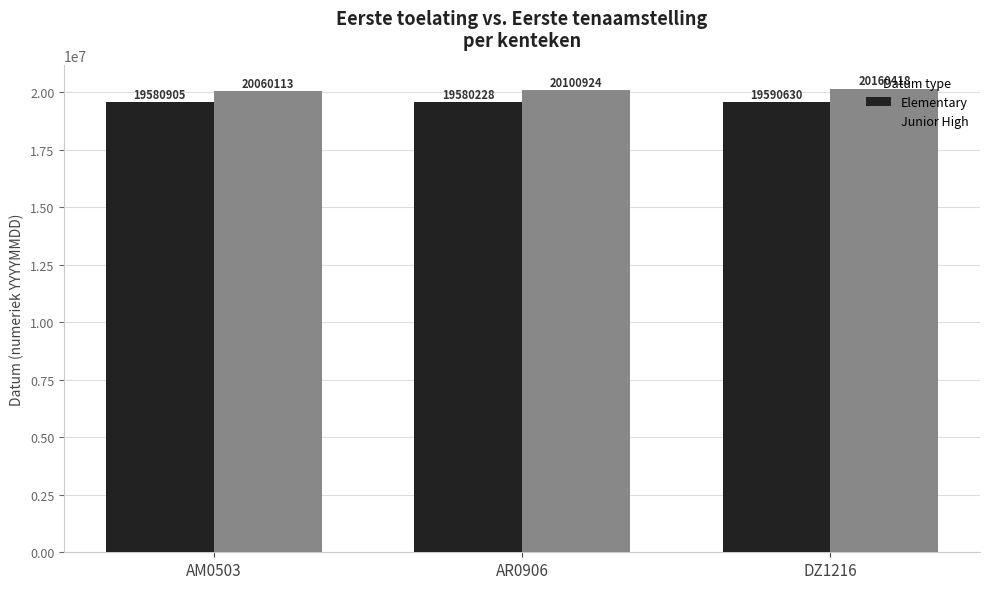

What is the spread (max minus min) of values at AR0906?

520696